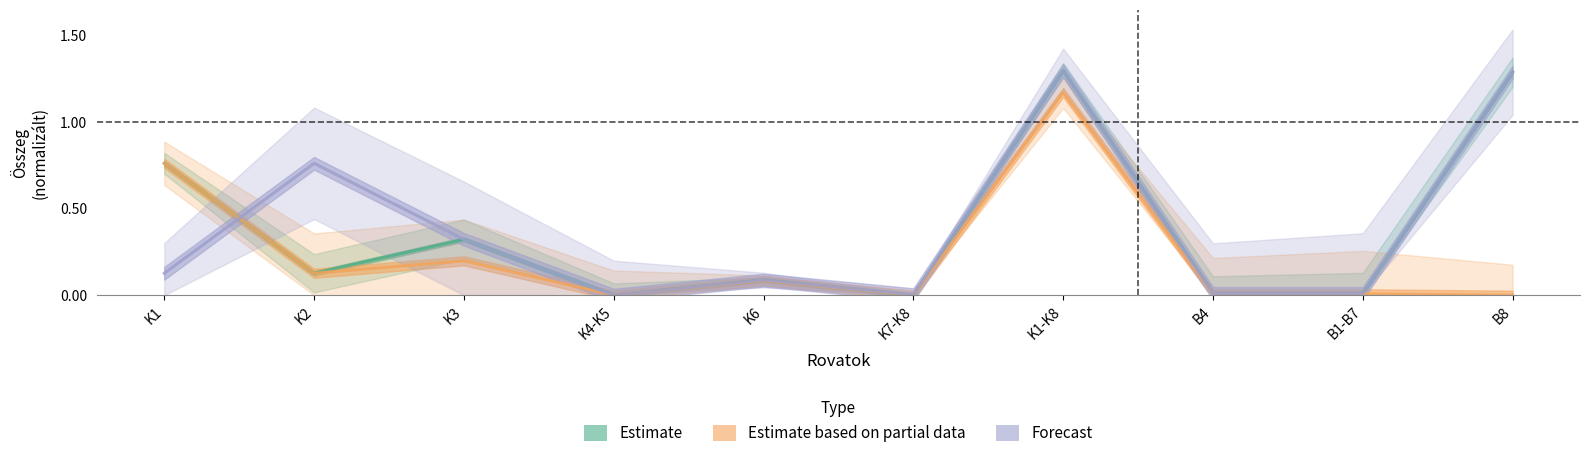

How many data points in Forecast are above 0?

9